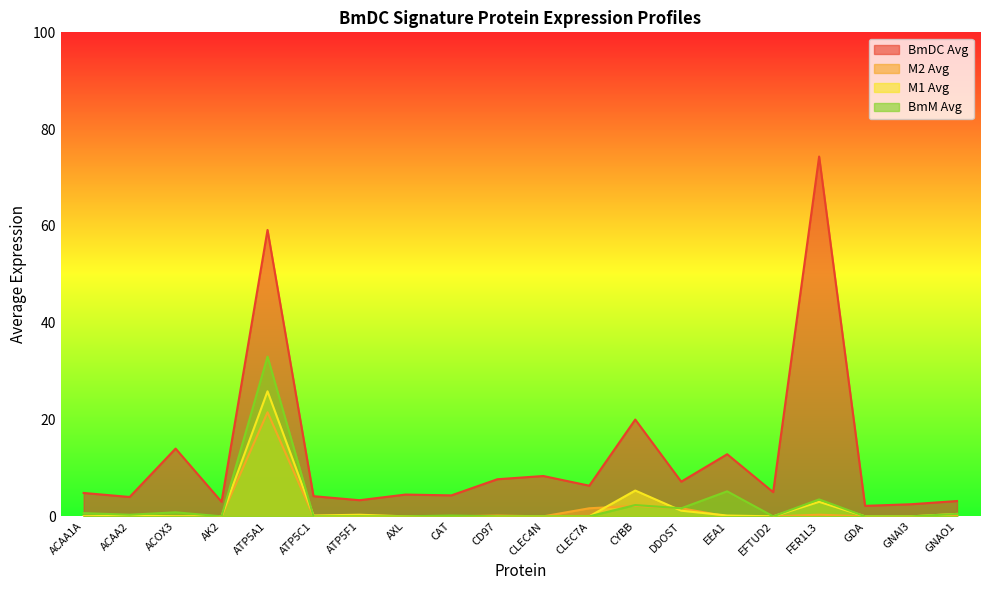

Where do M1 Avg and BmM Avg first cross each other?

ATP5A1 and ATP5C1